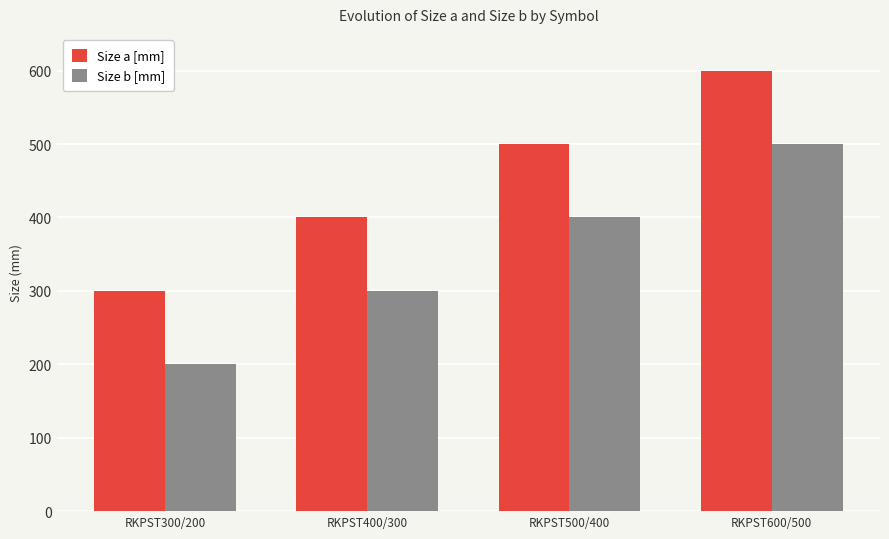

Are the bars grouped side by side (vs. stacked)?

Yes